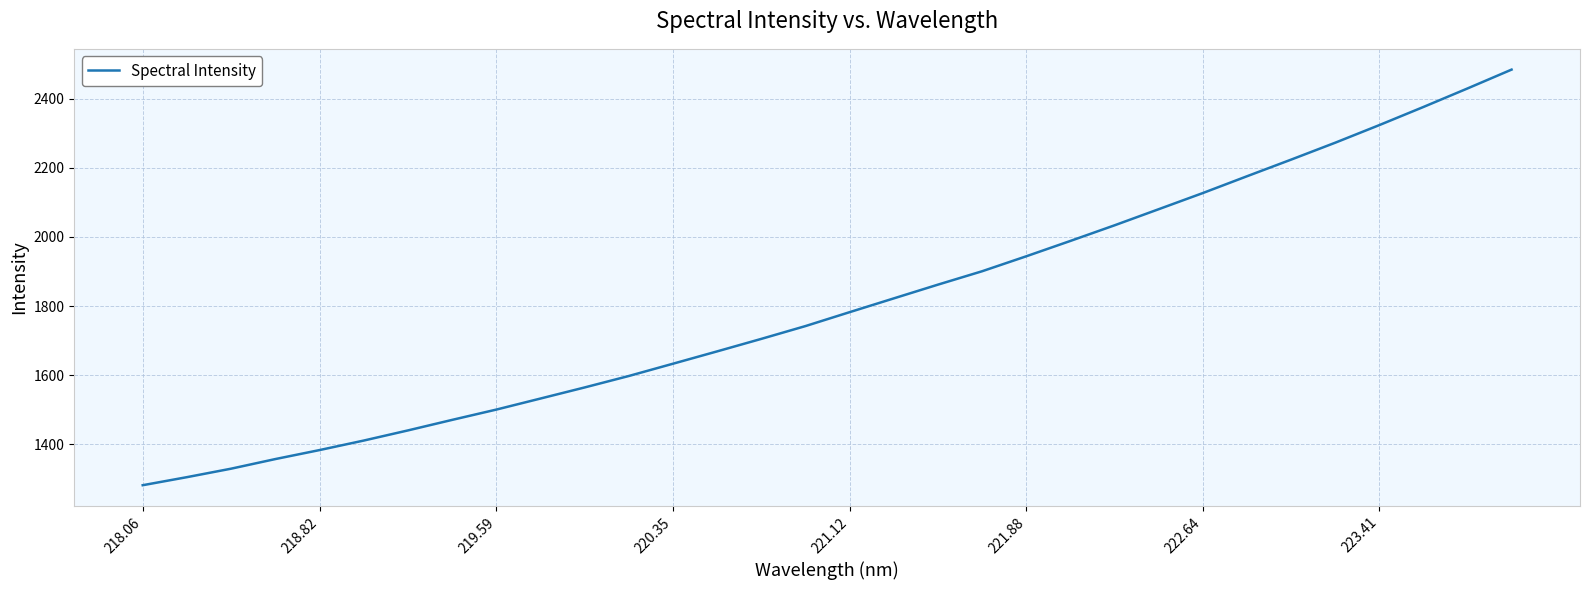

What is the minimum value shown in the chart?

1281.3